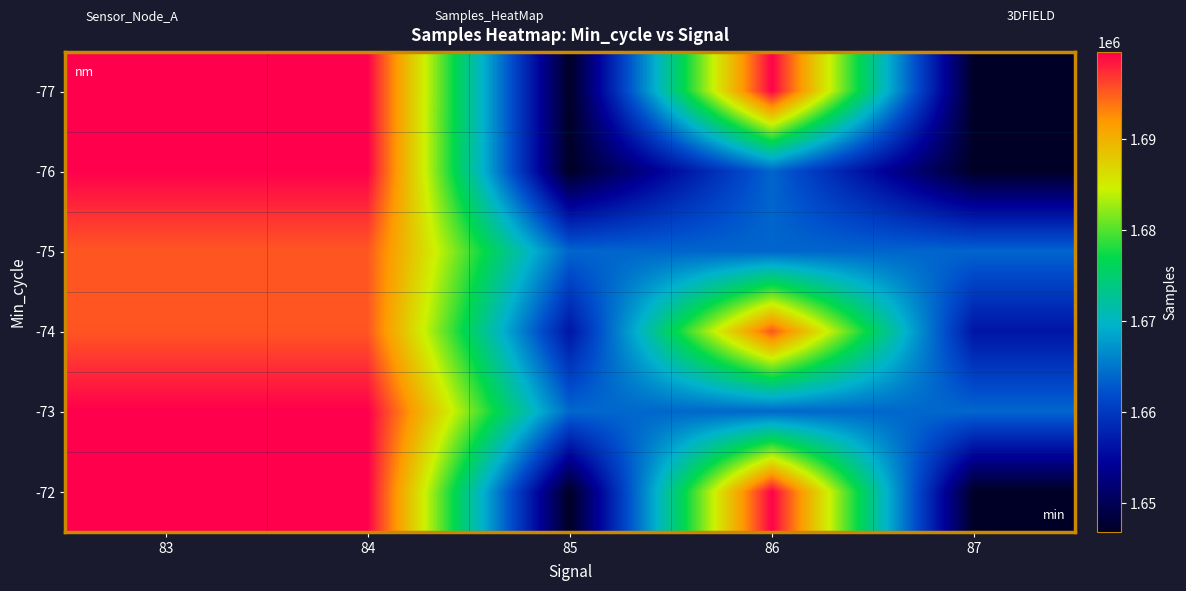

Reading right to left, what are all the values shown in this chart?

-77: 87=1646925	86=1699558	85=1646925	84=1699558	83=1699558
-76: 87=1646925	86=1663787	85=1646925	84=1699494	83=1699494
-75: 87=1663787	86=1663787	85=1663787	84=1695267	83=1695267
-74: 87=1656465	86=1695368	85=1656465	84=1695368	83=1695368
-73: 87=1663924	86=1663924	85=1663924	84=1699579	83=1699579
-72: 87=1646857	86=1699561	85=1646857	84=1699561	83=1699561